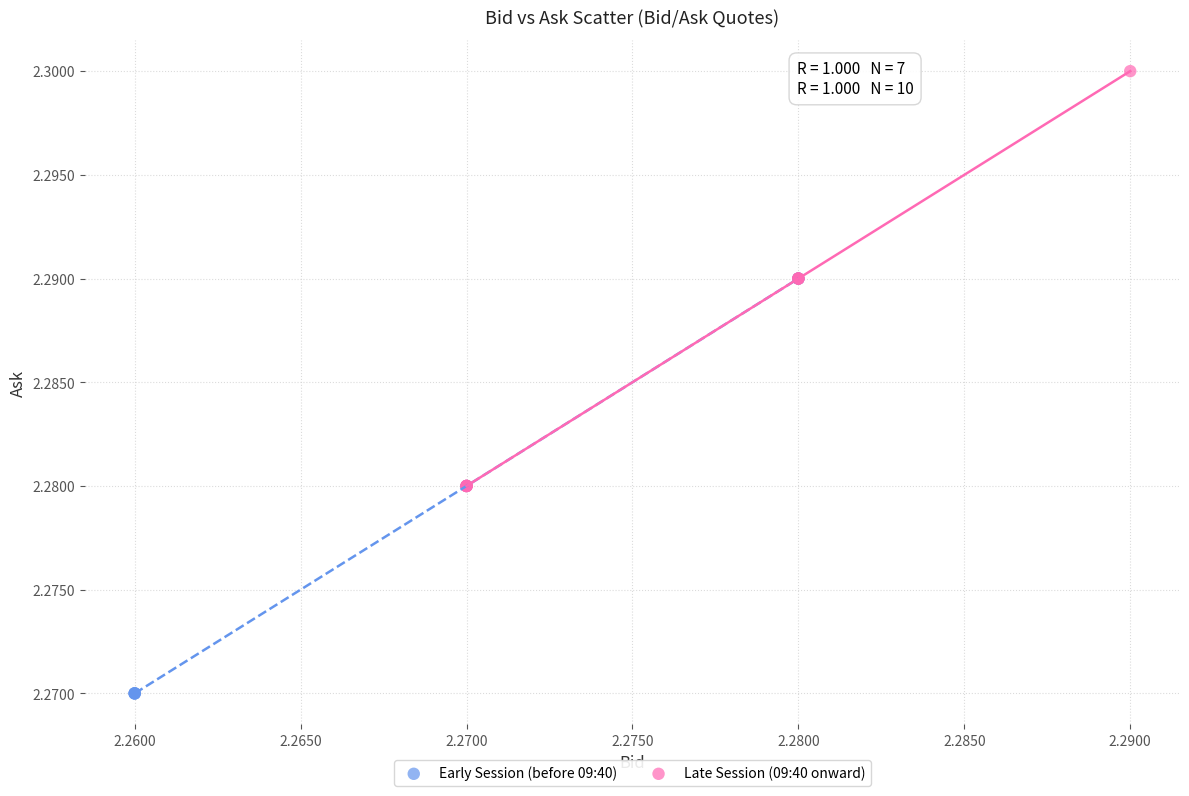

Which series contains the lowest Y value?

Early Session (before 09:40)